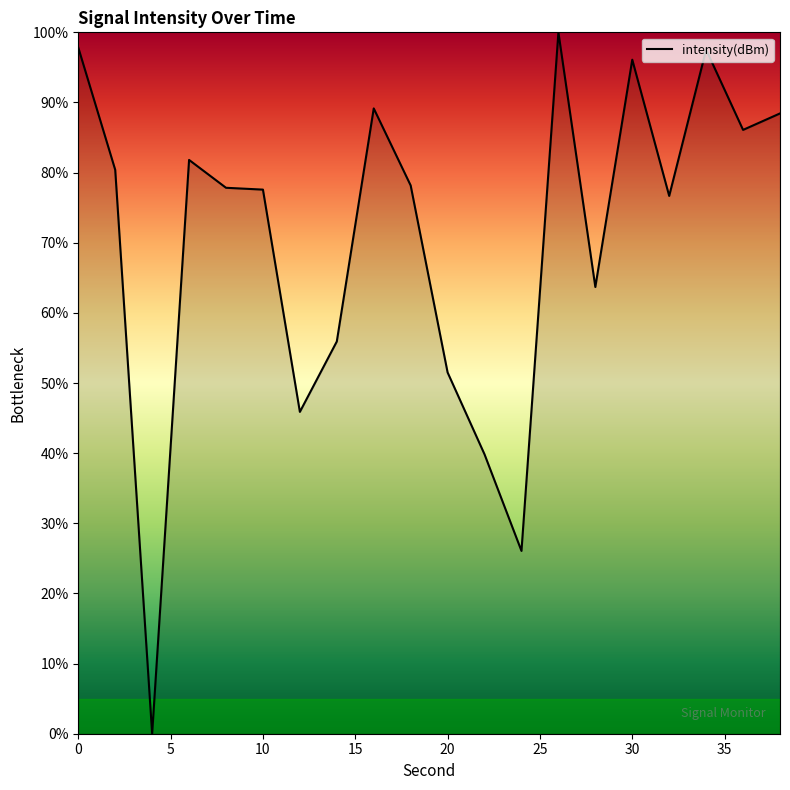

What is the maximum value shown in the chart?

100.0